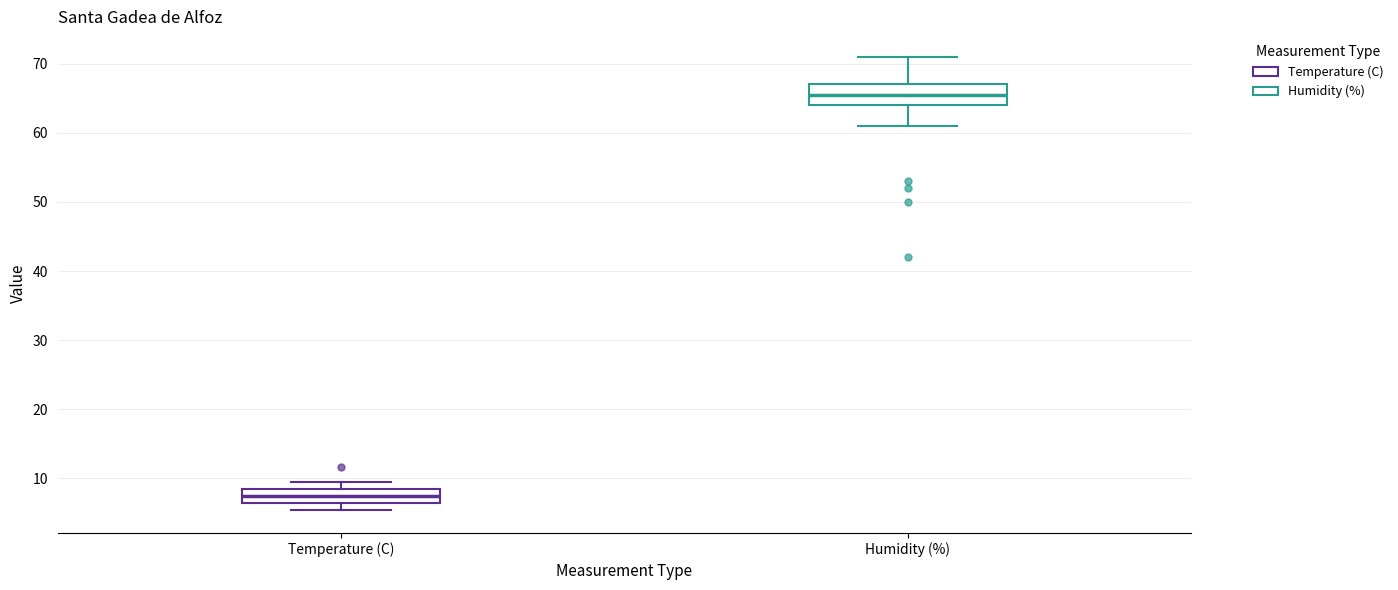

Where does the lower whisker of the box for Temperature (C) end on the y-axis? The values are not printed on the chart, so give them approximately, as read against the axis.

5